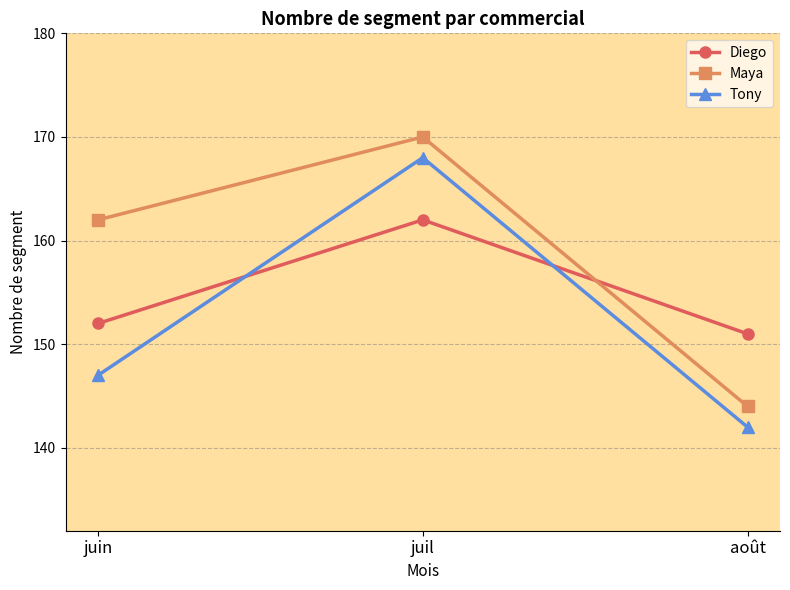

What position from the right is juil?

2